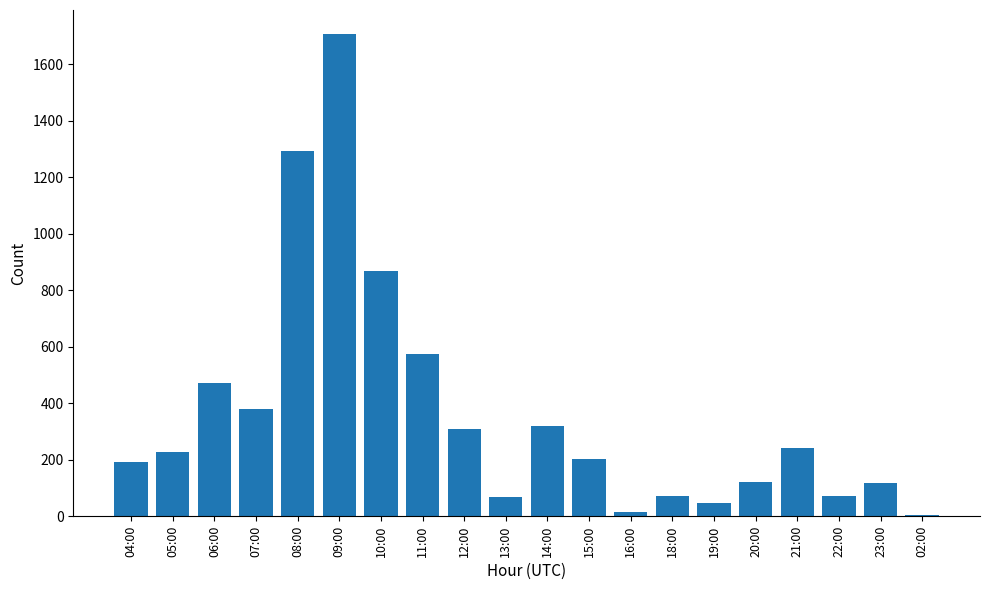

Read the value at 10:00.

867